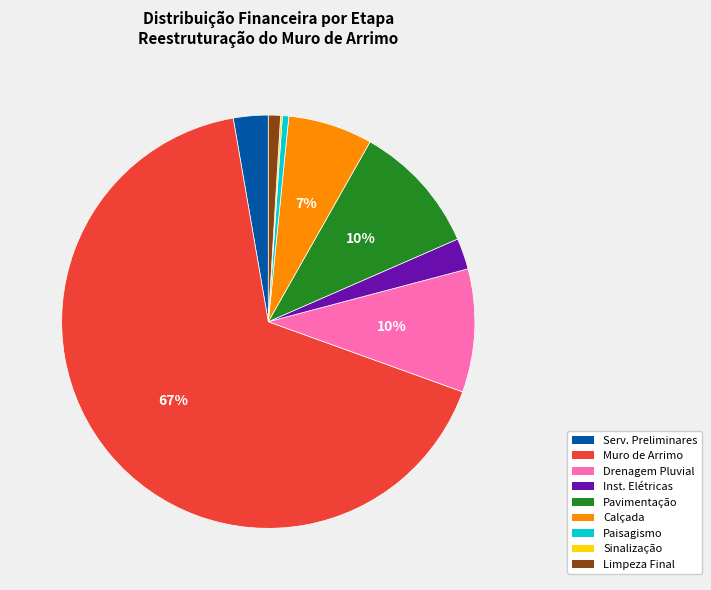

To the nearest percent, what is the average slice percentage?

11%